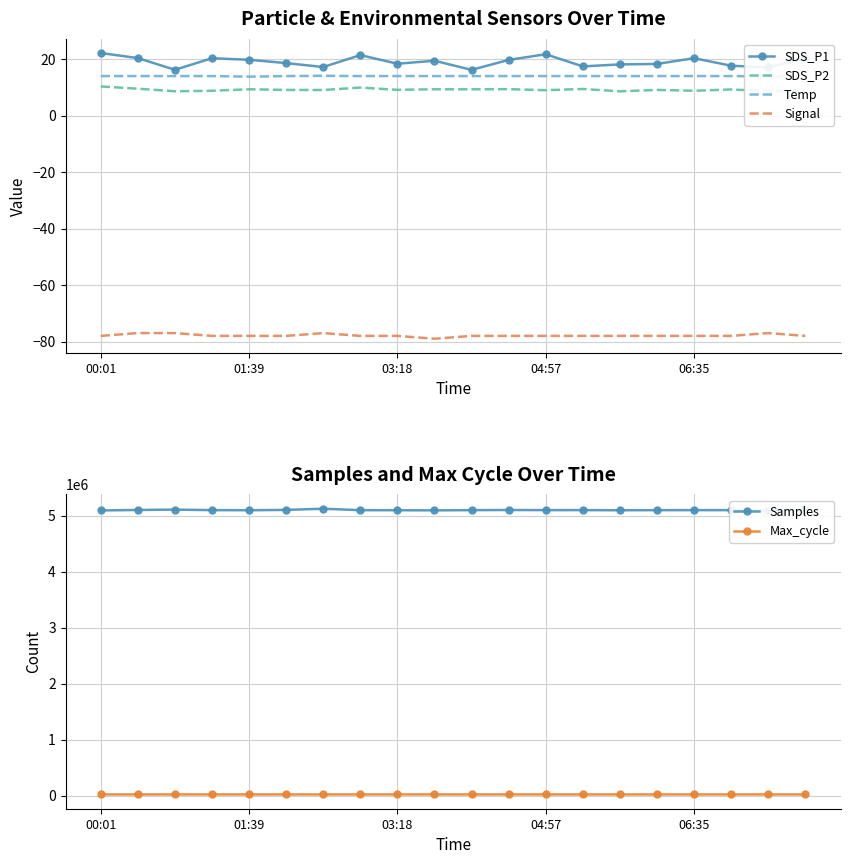

True or false: Samples and Max_cycle cross at least once.

False